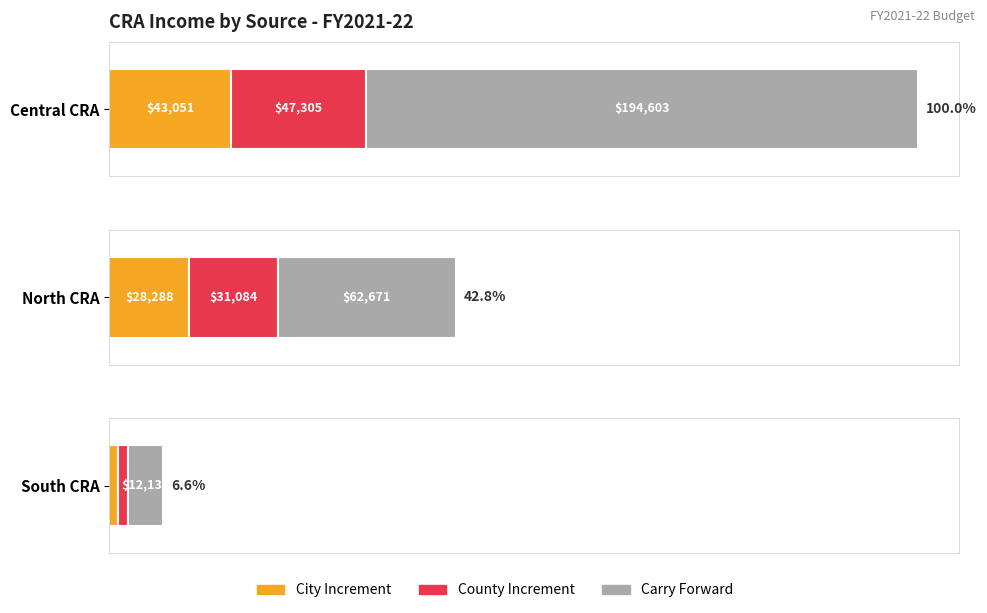

The County Increment series shows 3528.0 at South CRA. True or false?

True